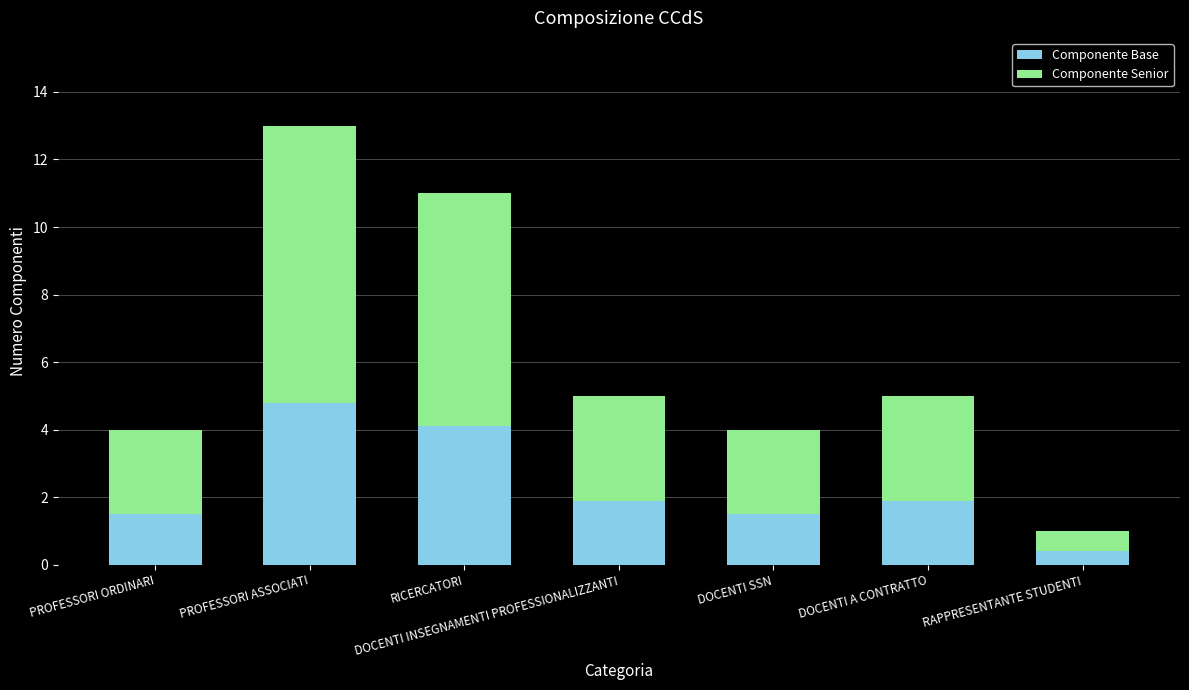

Count the number of data series in this chart.

2